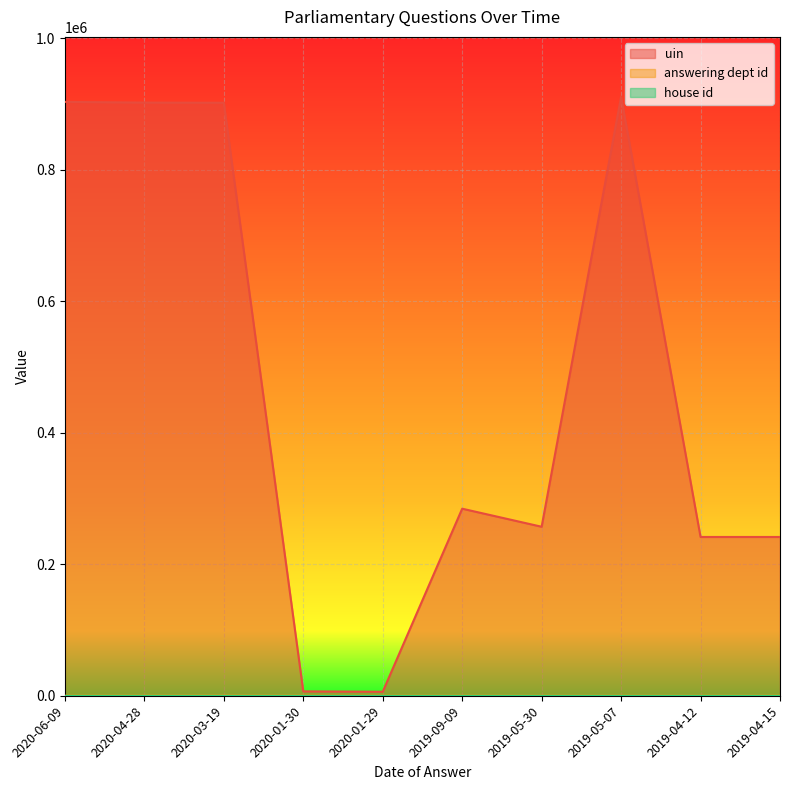

What is the sum of the uin values at 2019-04-15 and 2019-04-12?

482841